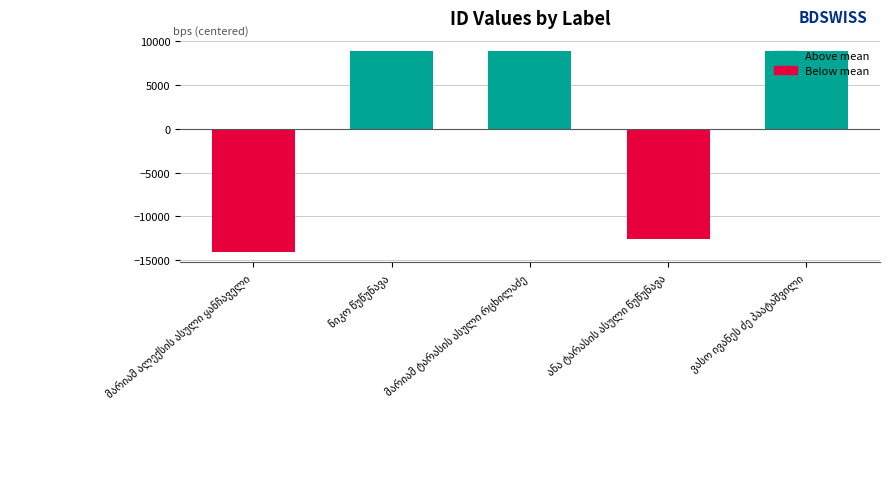

What is the minimum value shown in the chart?

-14109.6